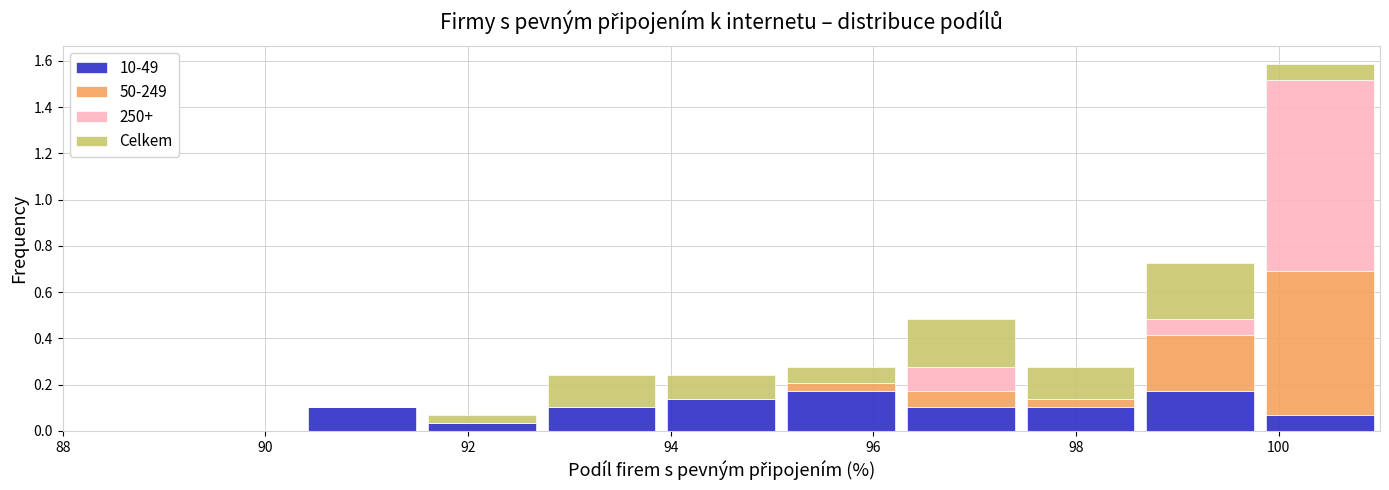

What is the total height of the stacked bar covering 98.6 to 99.8 on the x-axis? Neither the bar edges nor the heights are printed on the chart, so give them approximately, as read against the axes.

0.72